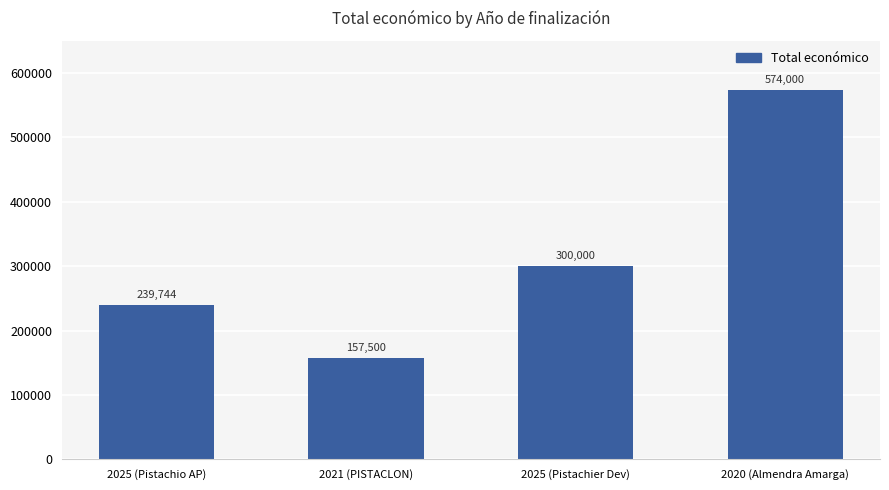

What is the minimum value shown in the chart?

157500